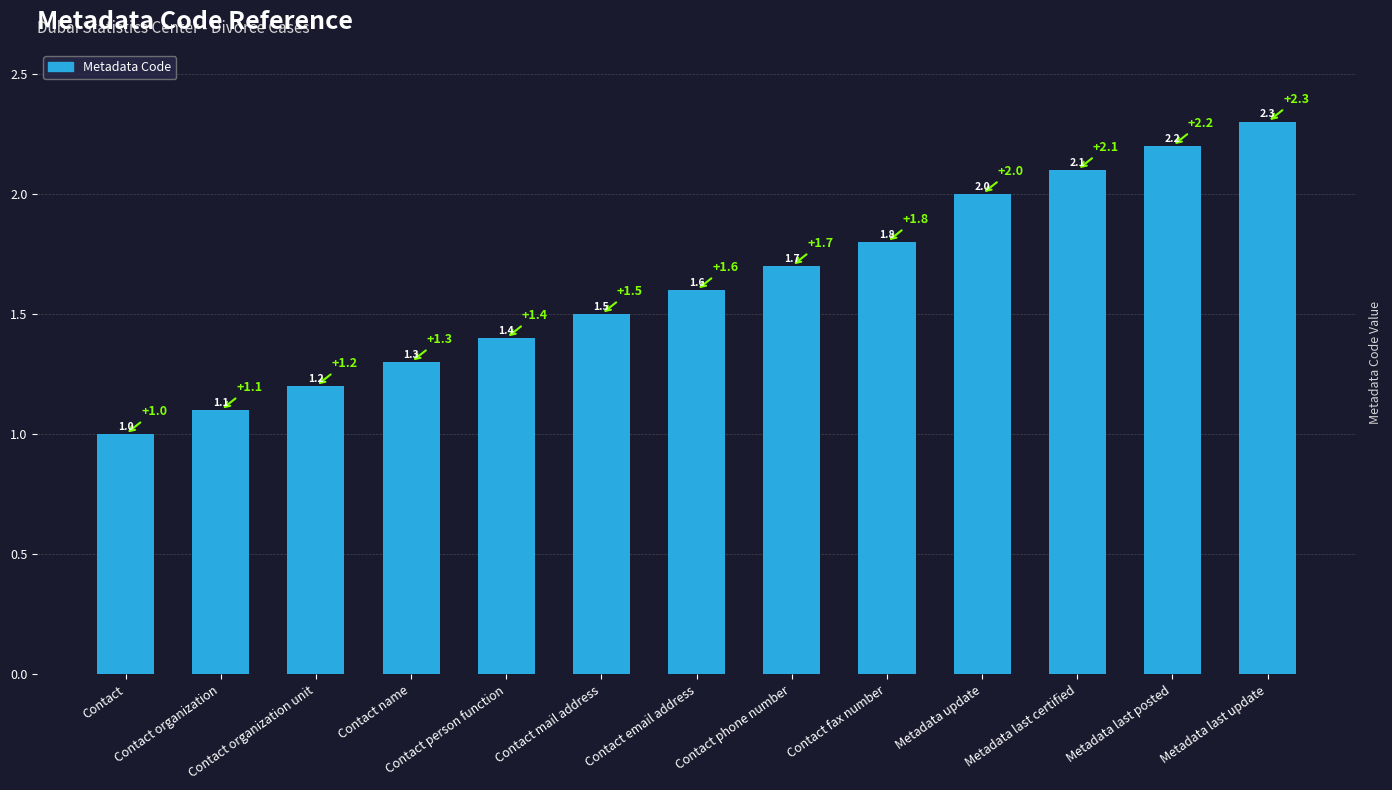

How many bars are there in total?

13